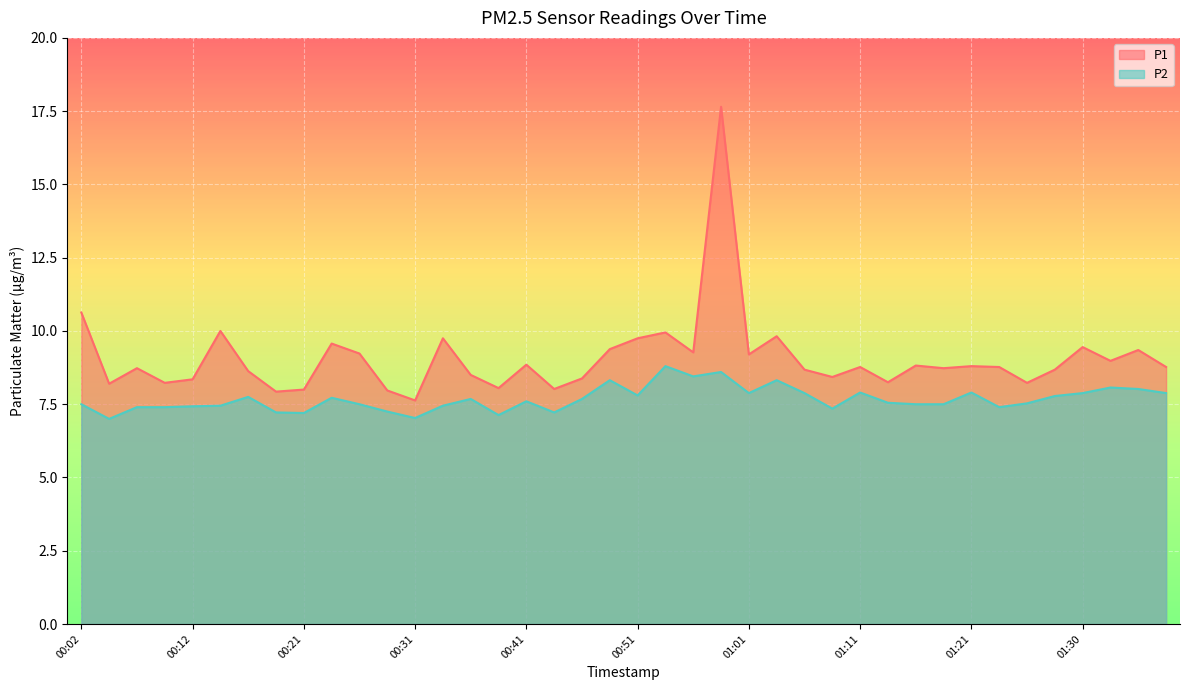

What is the label of the 3rd point from the left?

00:07